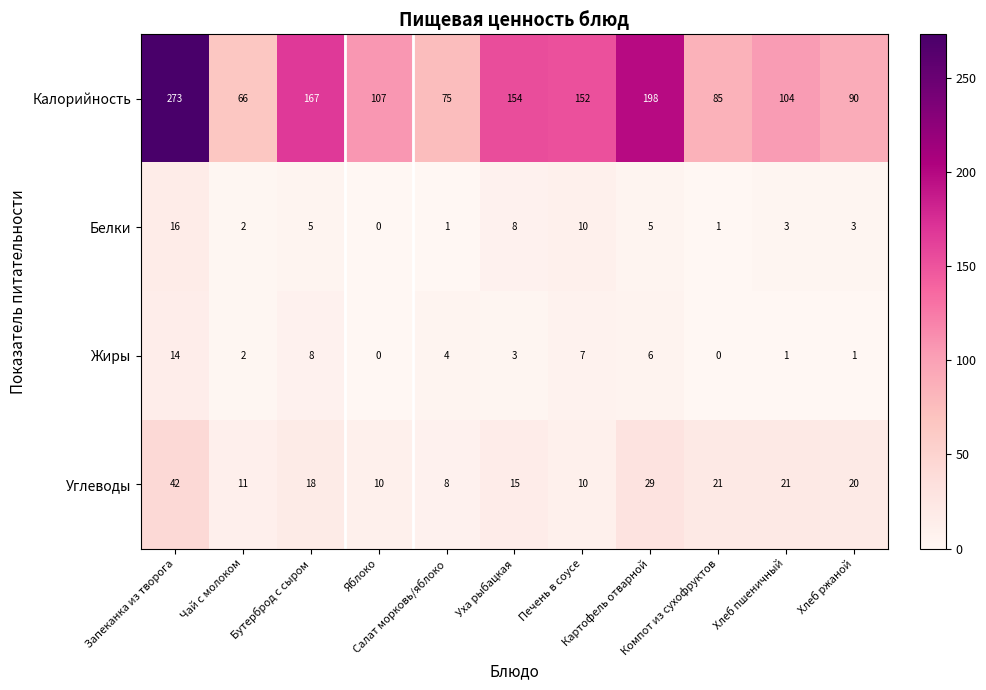

At which category is the sum across all series the highest?

Запеканка из творога